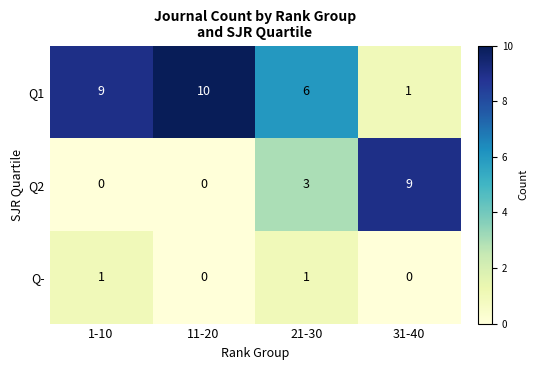

What is the spread (max minus min) of values at 1-10?

9